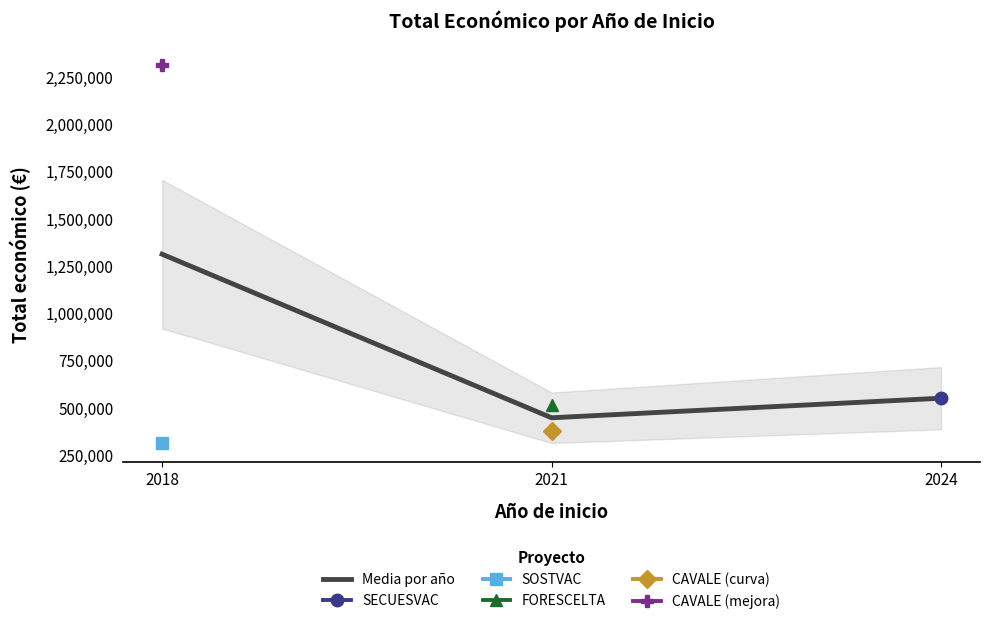

What is the sum of the values at 2024 and 2018?

1859678.5